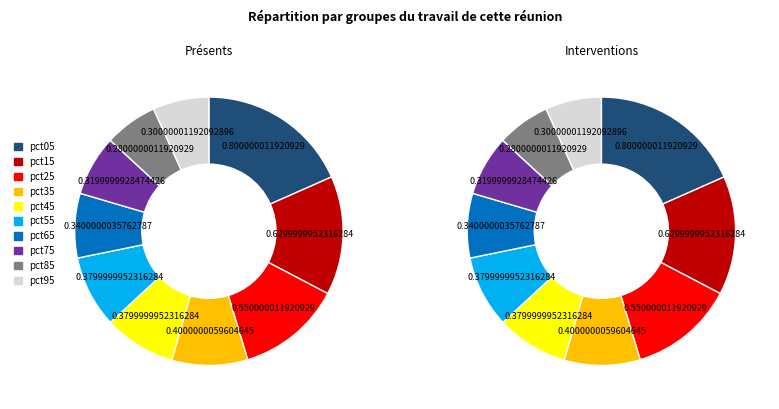

To the nearest percent, what is the combined percentage of pct05 and pct55?

27%